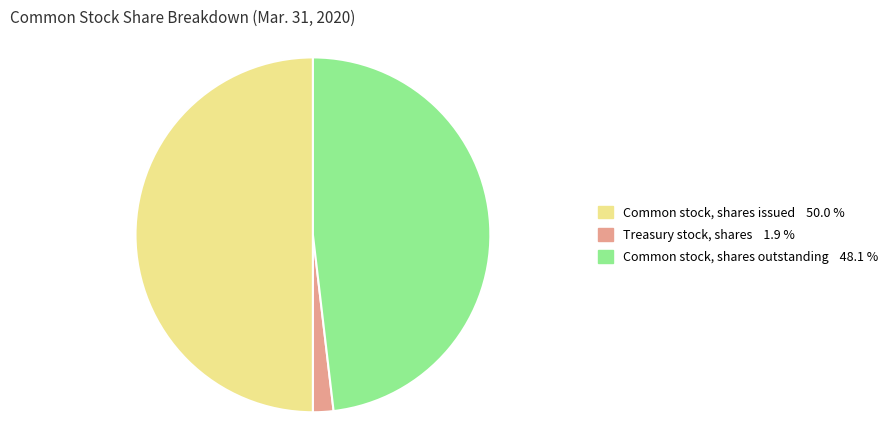

Rank the categories by value from lowest to highest.

Treasury stock, shares, Common stock, shares outstanding, Common stock, shares issued